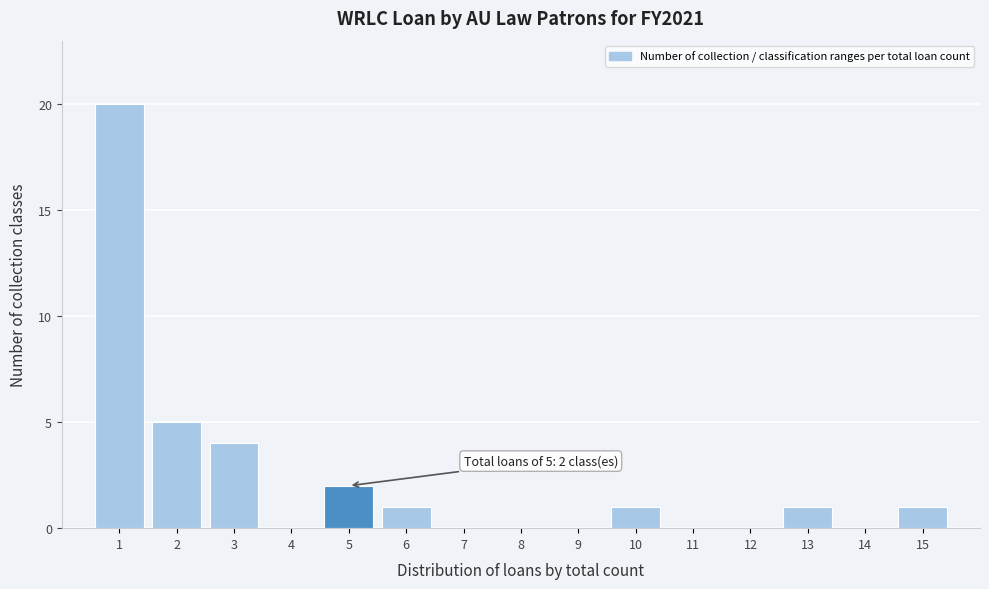

Over which range of the x-axis is the bar tallest?

0.5 to 1.5